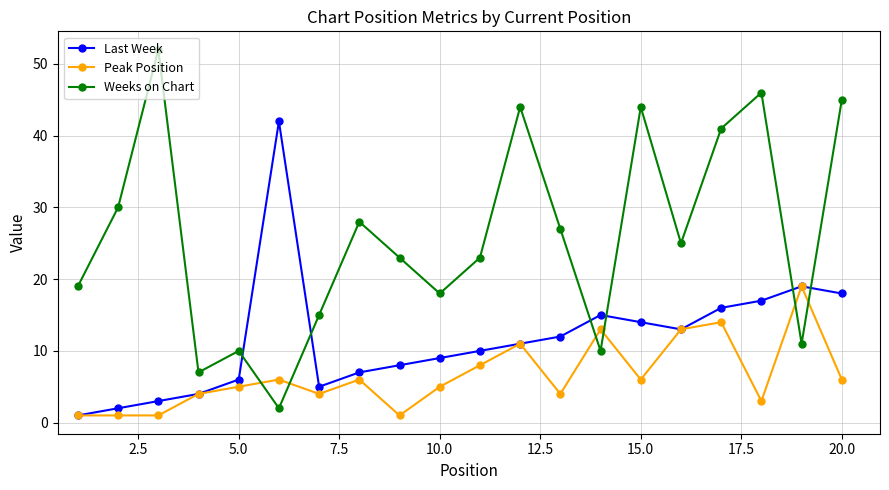

True or false: Peak Position has more than 0 points higher than both neighbors.

True